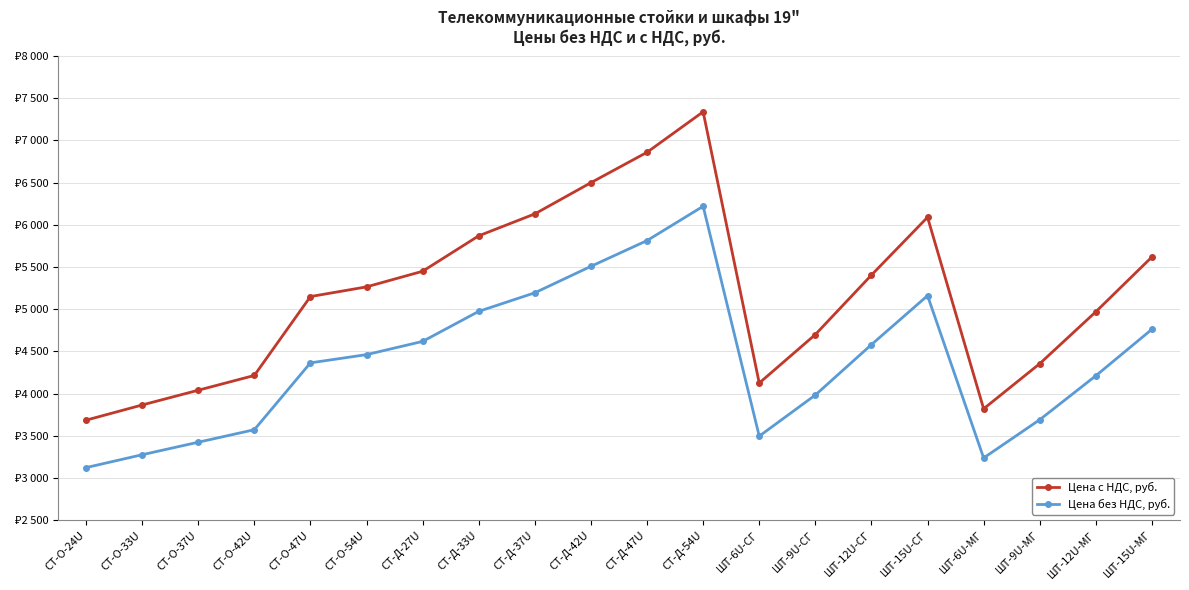

Is the value of Цена с НДС, руб. at СТ-Д-27U greater than the value of Цена без НДС, руб. at ШТ-9U-СГ?

Yes